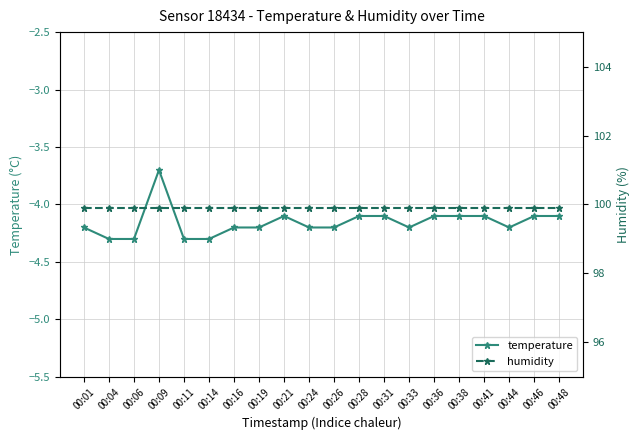

Between 00:14 and 00:44, which series saw the biggest shift?

temperature